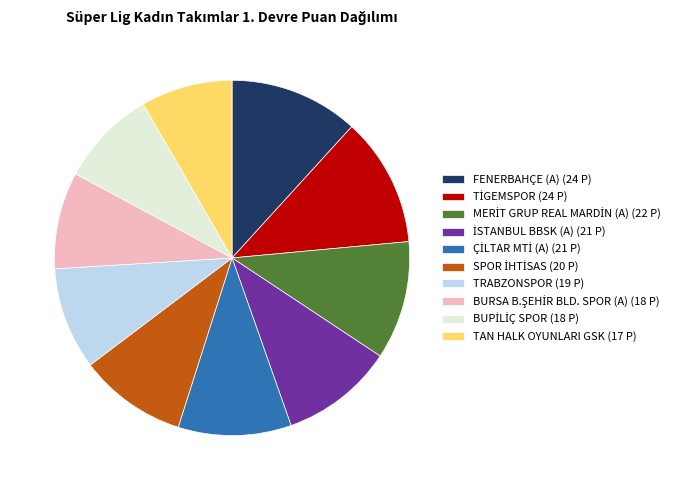

Is there a majority slice in this chart?

No